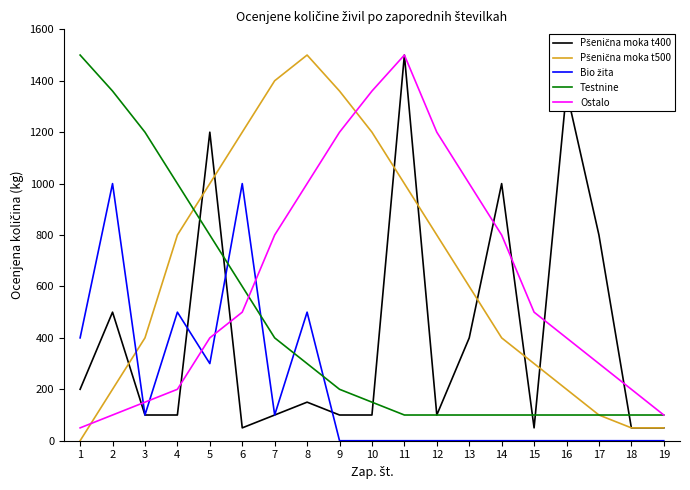

What is the greatest value displayed?

1500